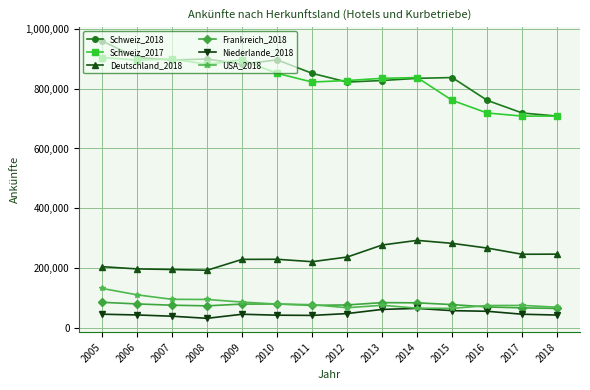

What is the value of the Deutschland_2018 point at the 13th from the left?

246458